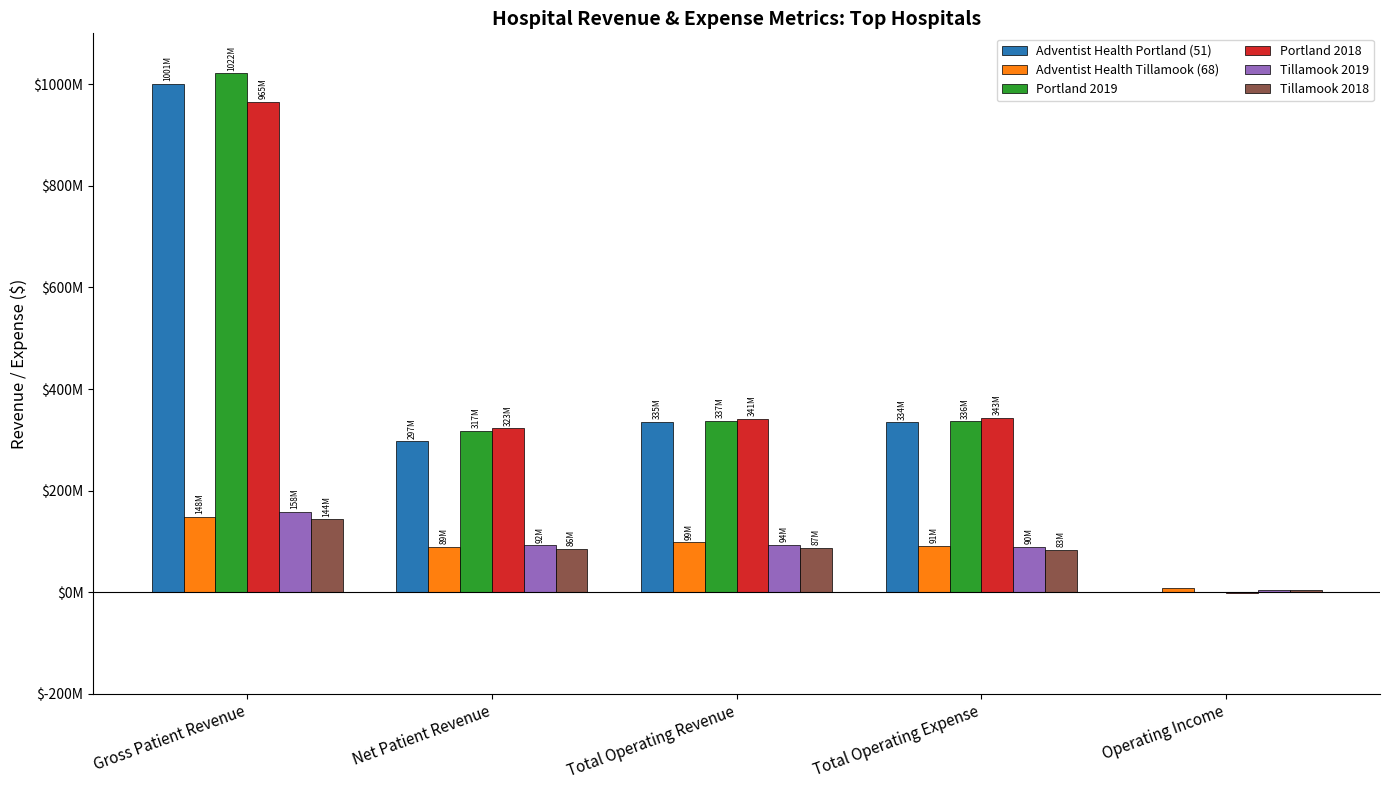

Is it true that Adventist Health Tillamook (68) equals 91328669 at Total Operating Expense?

True